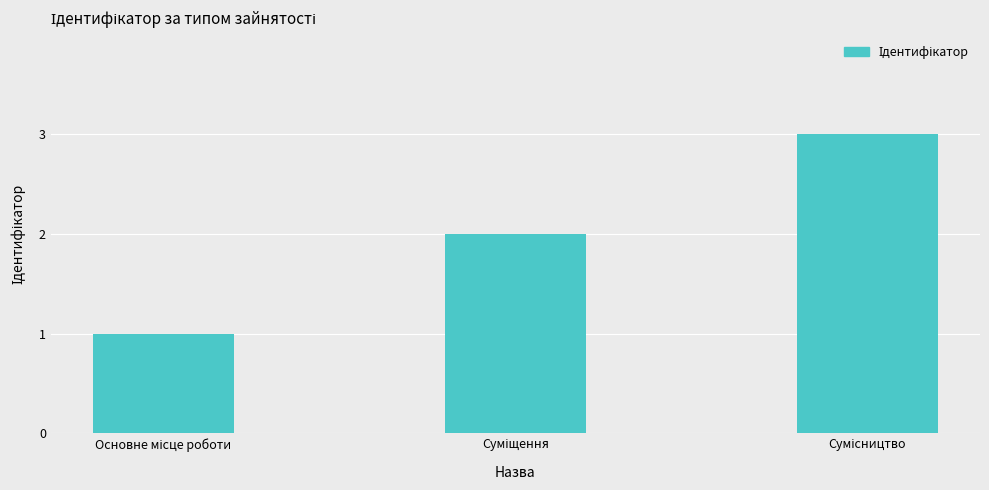

What is the minimum value shown in the chart?

1